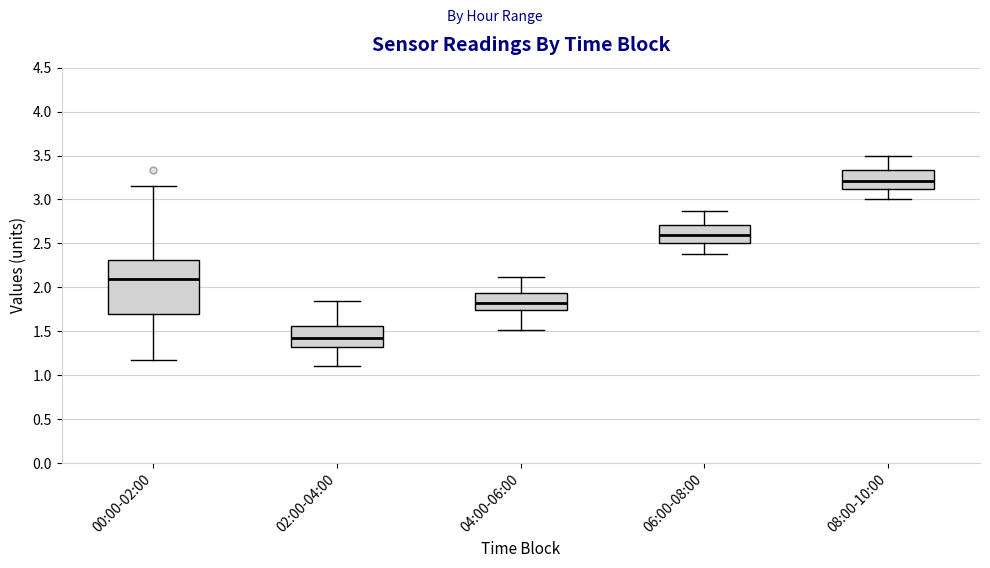

Which box has the highest median line?

08:00-10:00